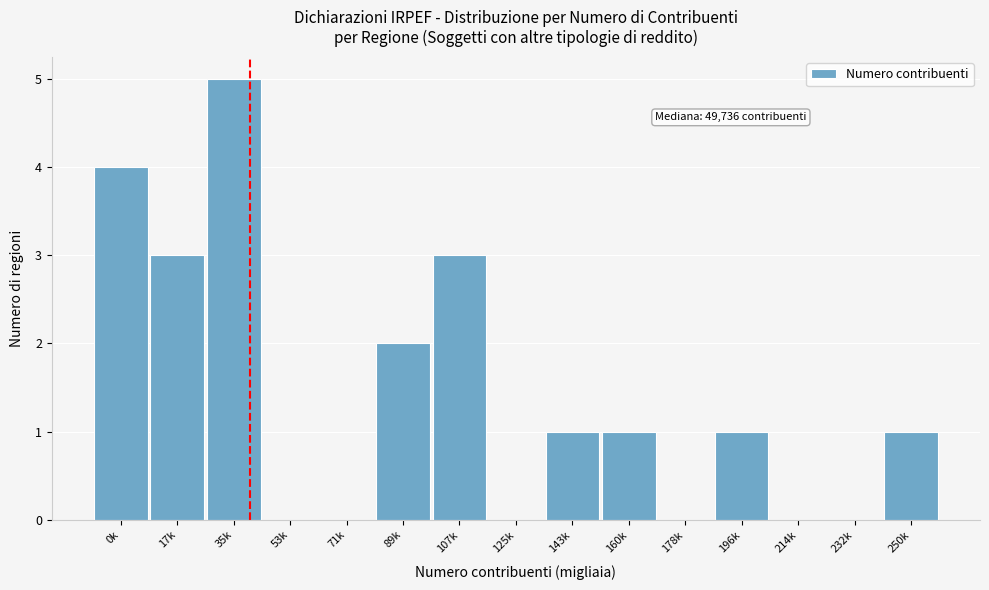

Reading left to right, transcribe all the data shown in this chart.

0k=4	17k=3	35k=5	53k=0	71k=0	89k=2	107k=3	125k=0	143k=1	160k=1	178k=0	196k=1	214k=0	232k=0	250k=1